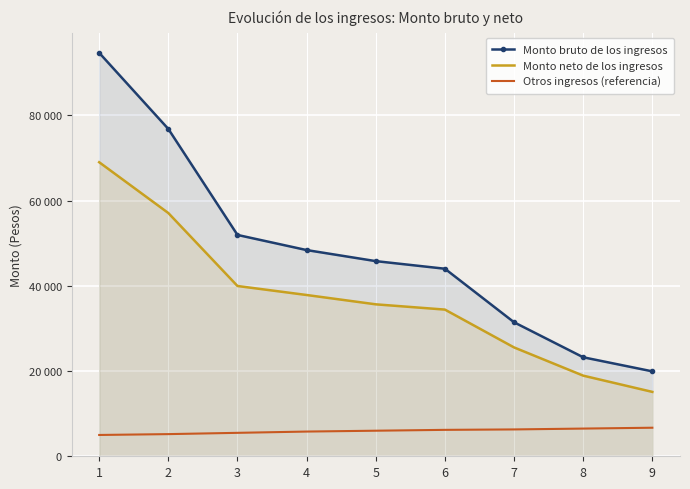

What is the difference between the maximum and minimum values in the Otros ingresos (referencia) series?

1700.0